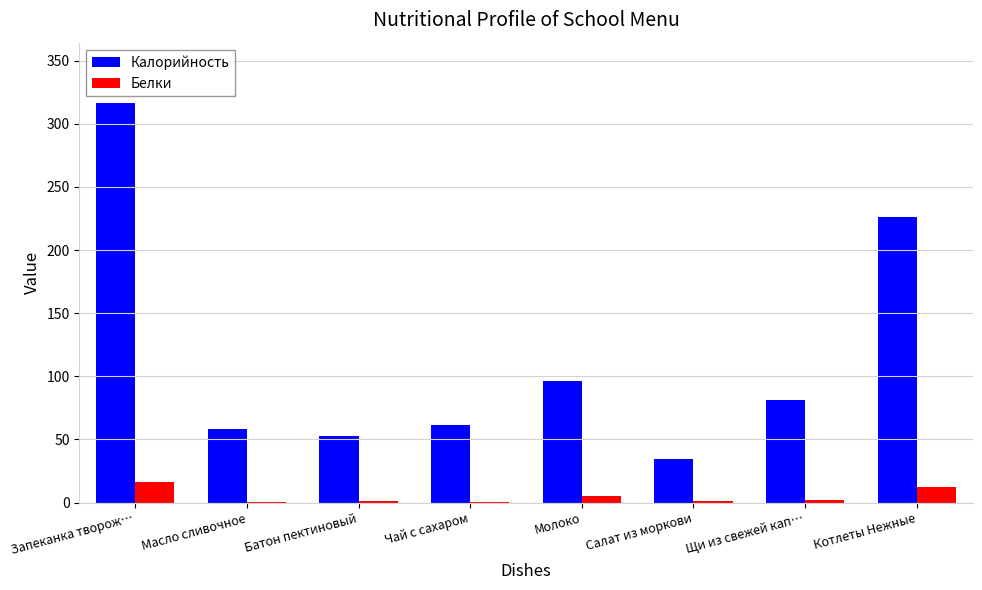

At which label does Калорийность reach its peak?

Запеканка творож…